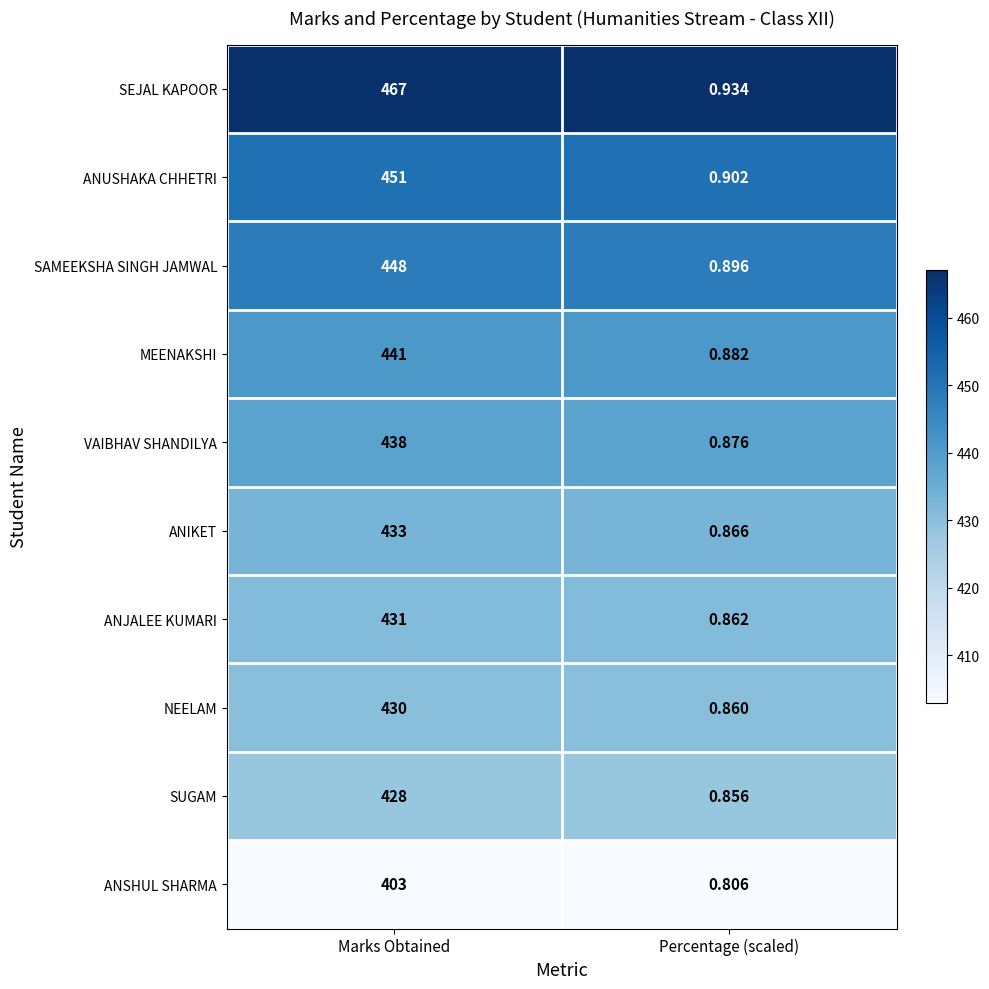

Rank the categories by ANUSHAKA CHHETRI value from lowest to highest.

Percentage (scaled), Marks Obtained